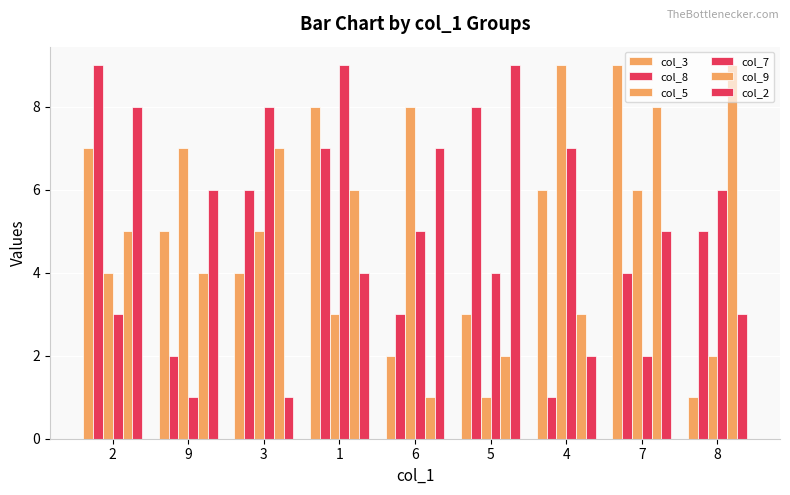

At which label does col_3 reach its minimum?

8